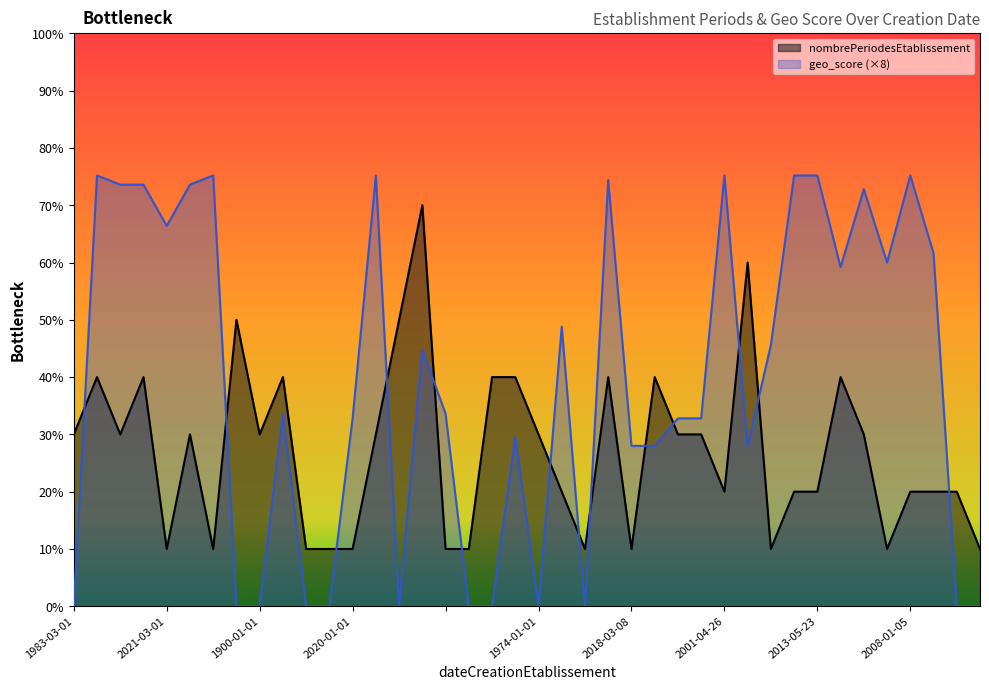

In geo_score, how many points are lower than both neighbors (excluding endpoints)?

7